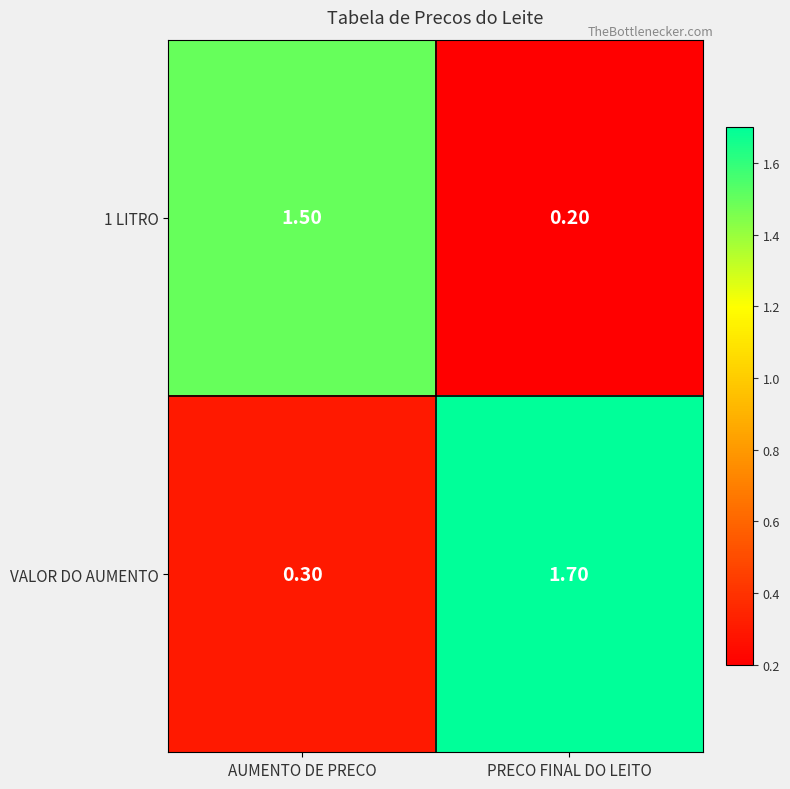

At which label does VALOR DO AUMENTO first exceed 1?

PRECO FINAL DO LEITO